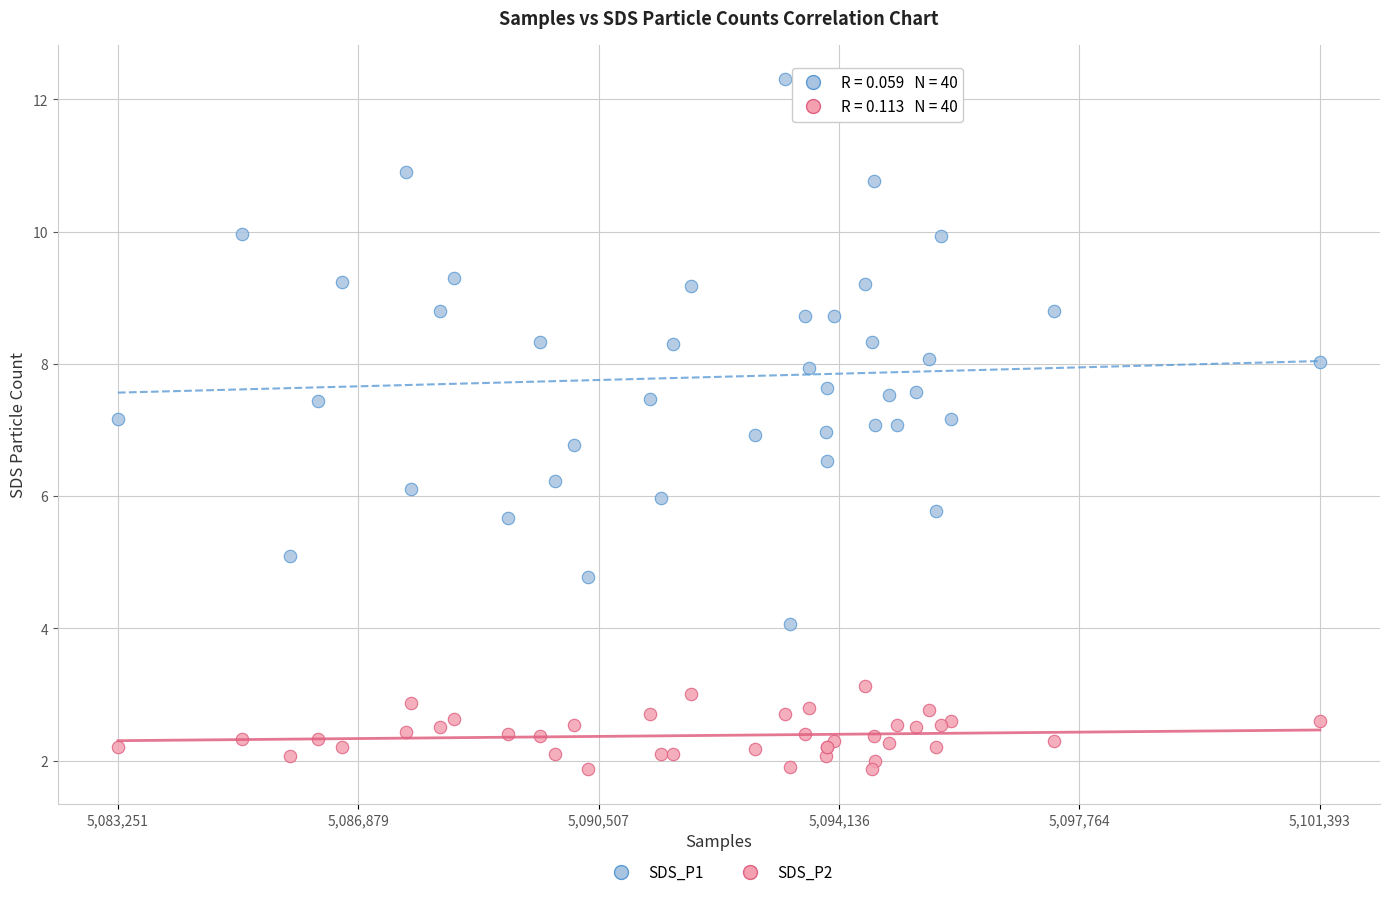

Which series reaches the minimum Y coordinate?

SDS_P2